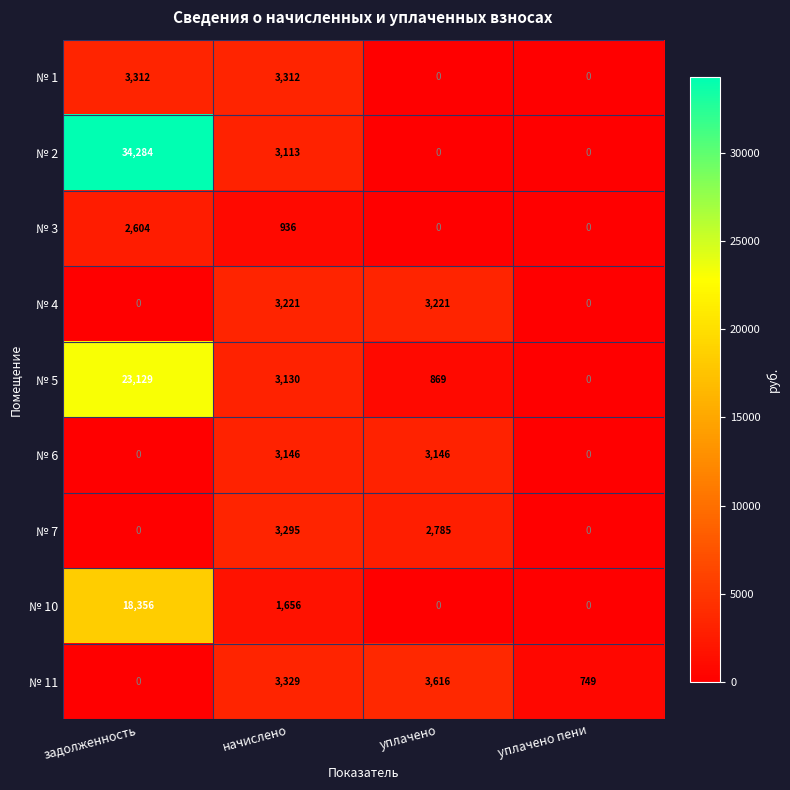

The № 4 series shows 2096 at начислено. True or false?

False